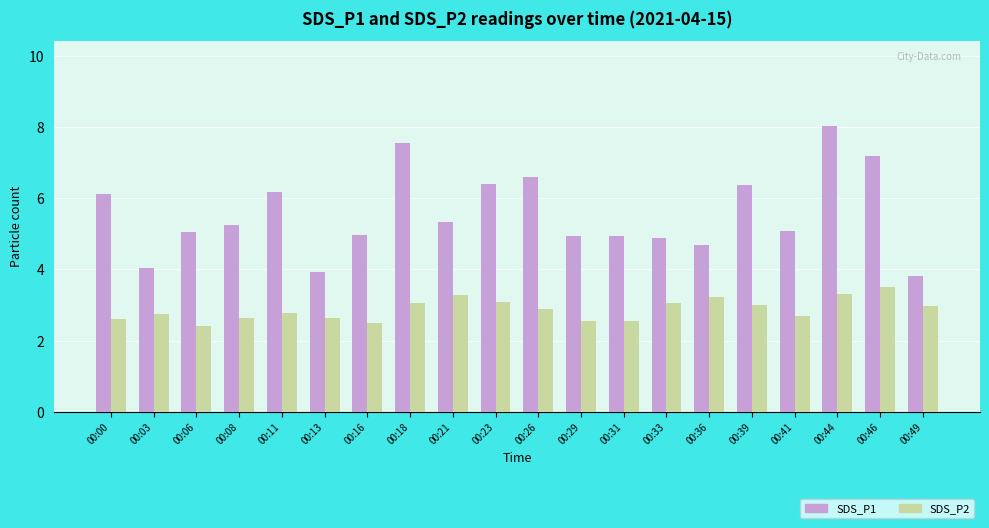

Which series changed the most between 00:44 and 00:49?

SDS_P1